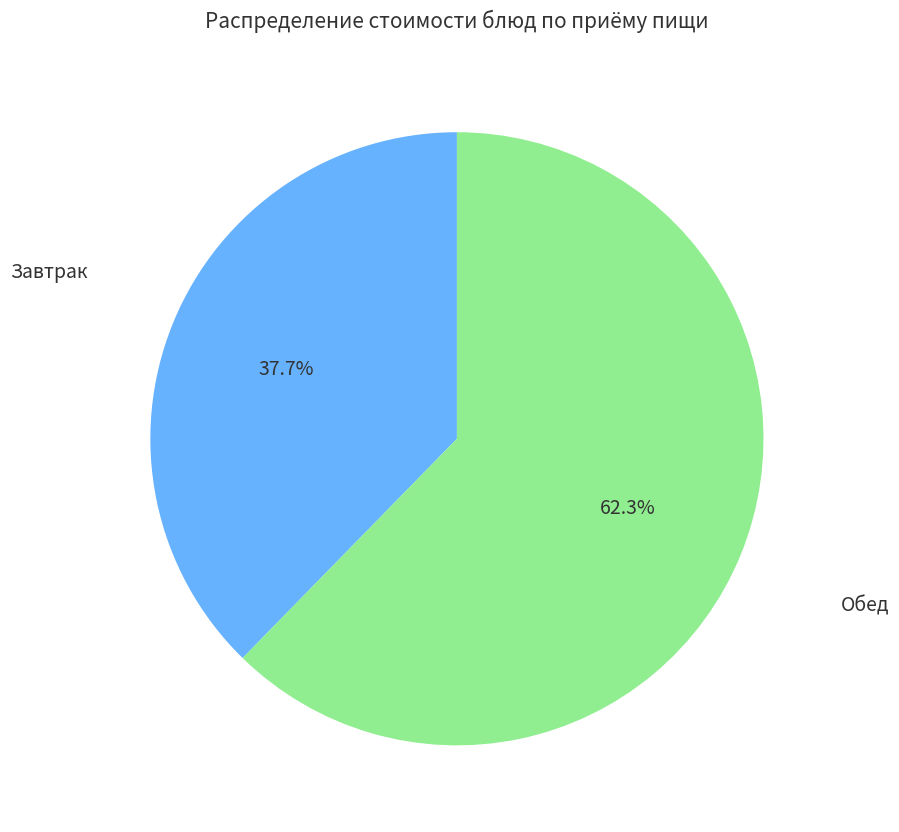

To the nearest percent, what is the average slice percentage?

50%